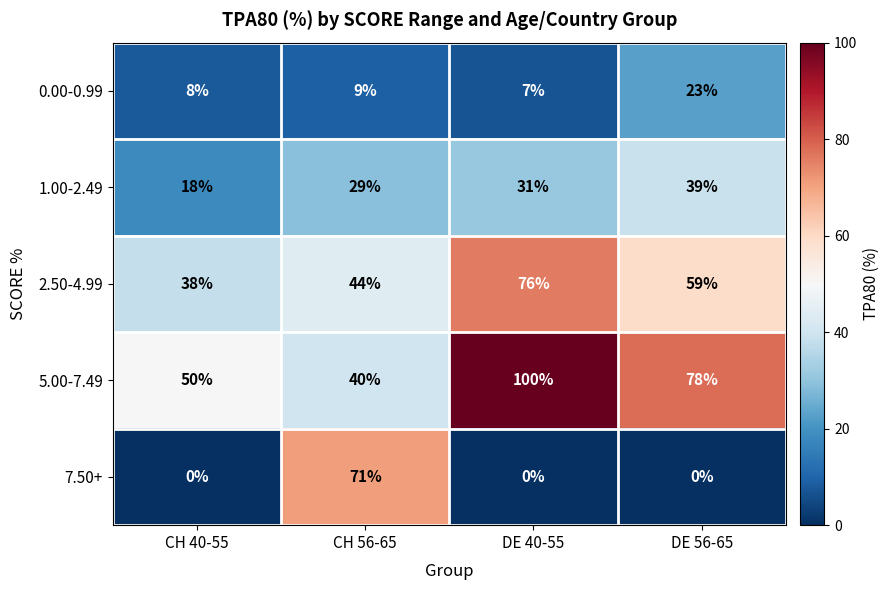

How many data points does each series have?

4